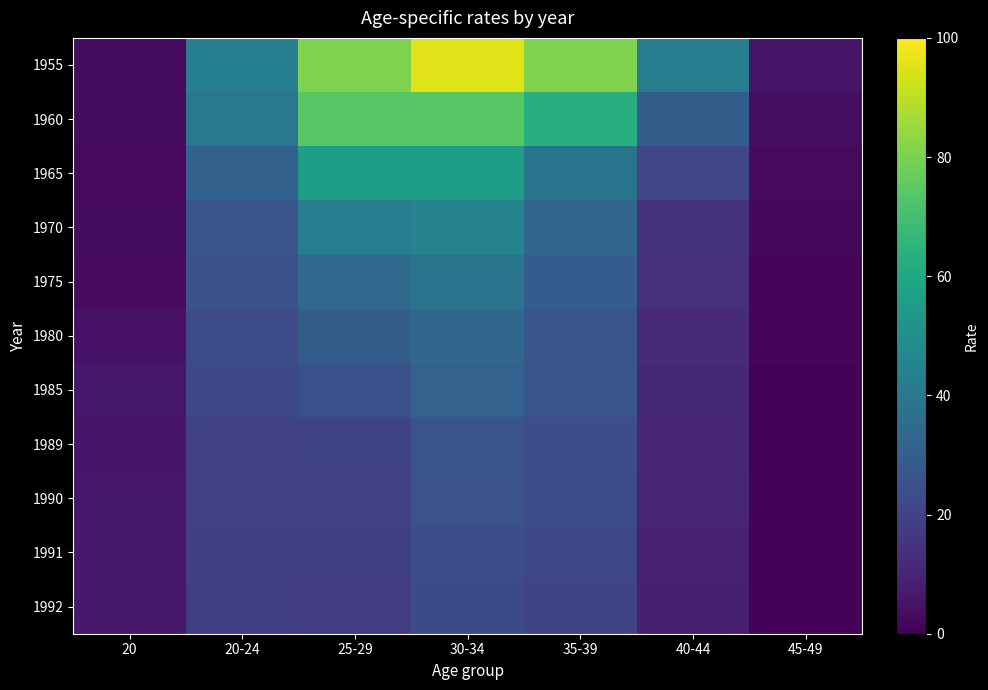

At which category is the sum across all series the highest?

30-34